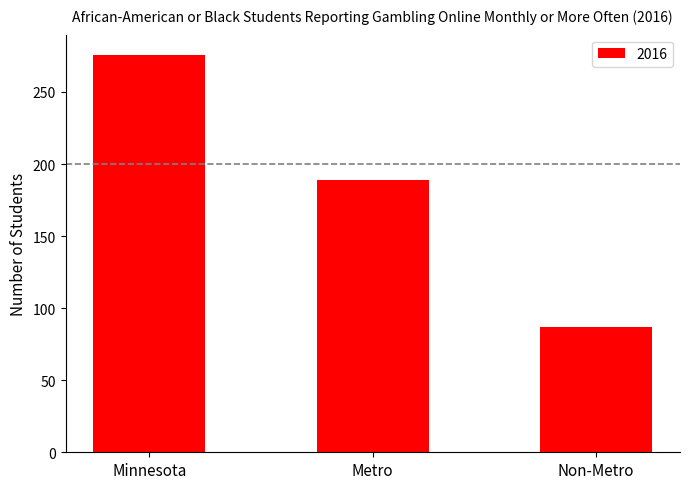

True or false: the data shows 147 at Non-Metro.

False